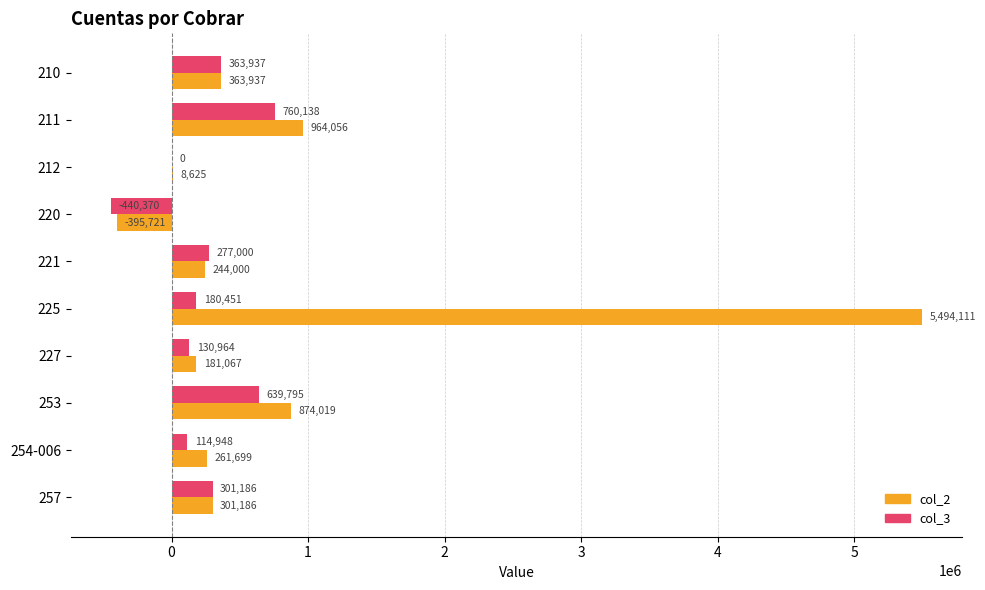

Is it true that col_2 equals -685895.4 at 220?

False